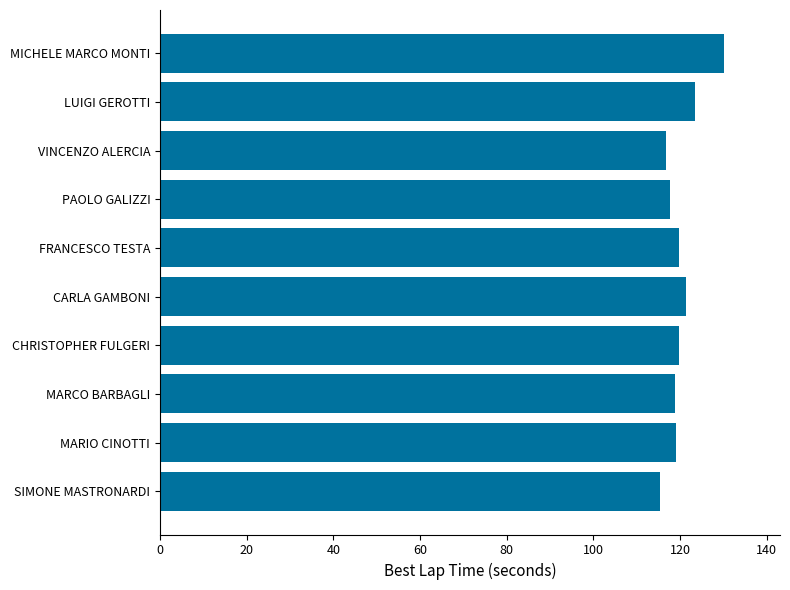

What is the difference between the values at FRANCESCO TESTA and VINCENZO ALERCIA?

3.0